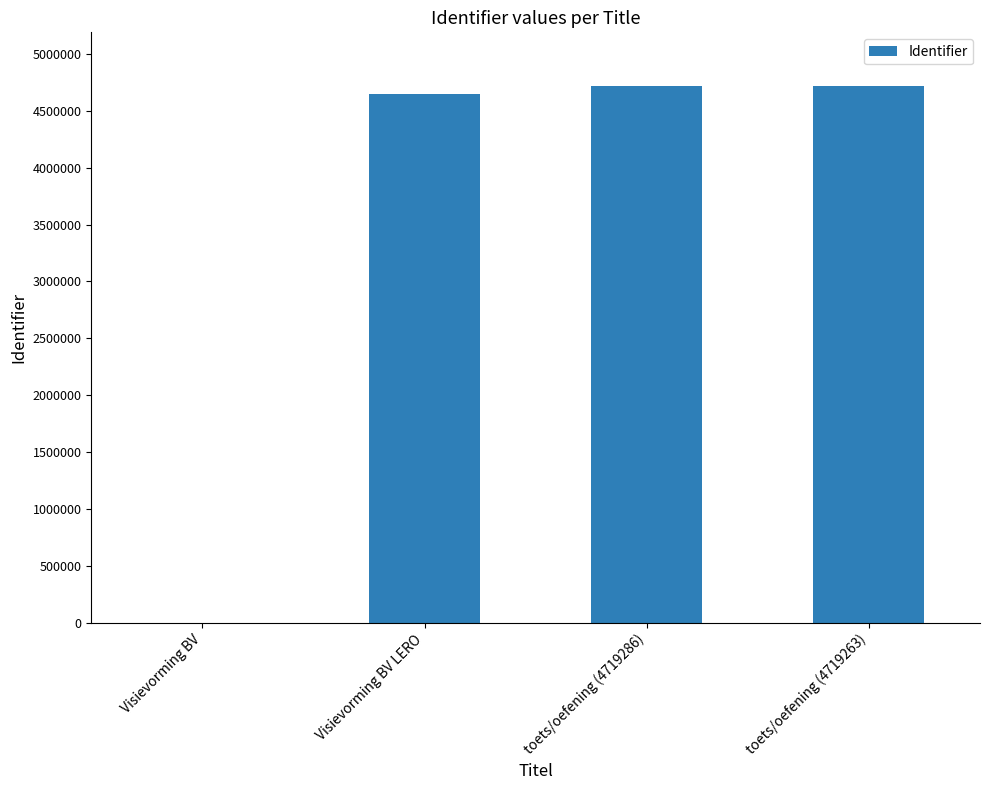

What is the maximum value shown in the chart?

4719286